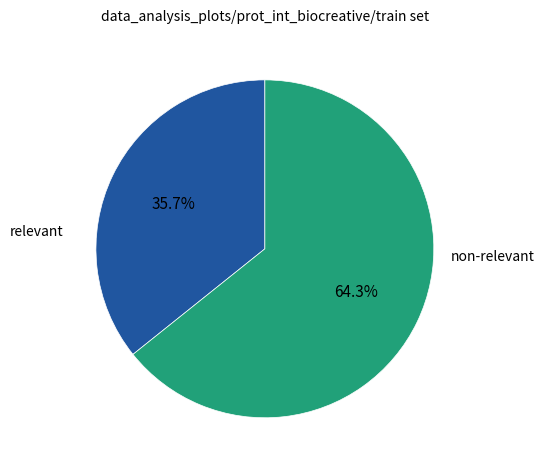

Is non-relevant the majority of the pie?

Yes